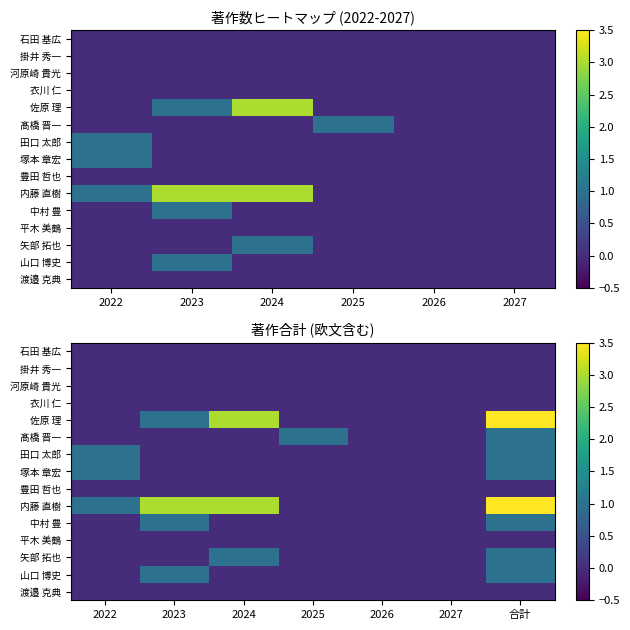

The value of 掛井 秀一 at 2024 is 0. True or false?

True